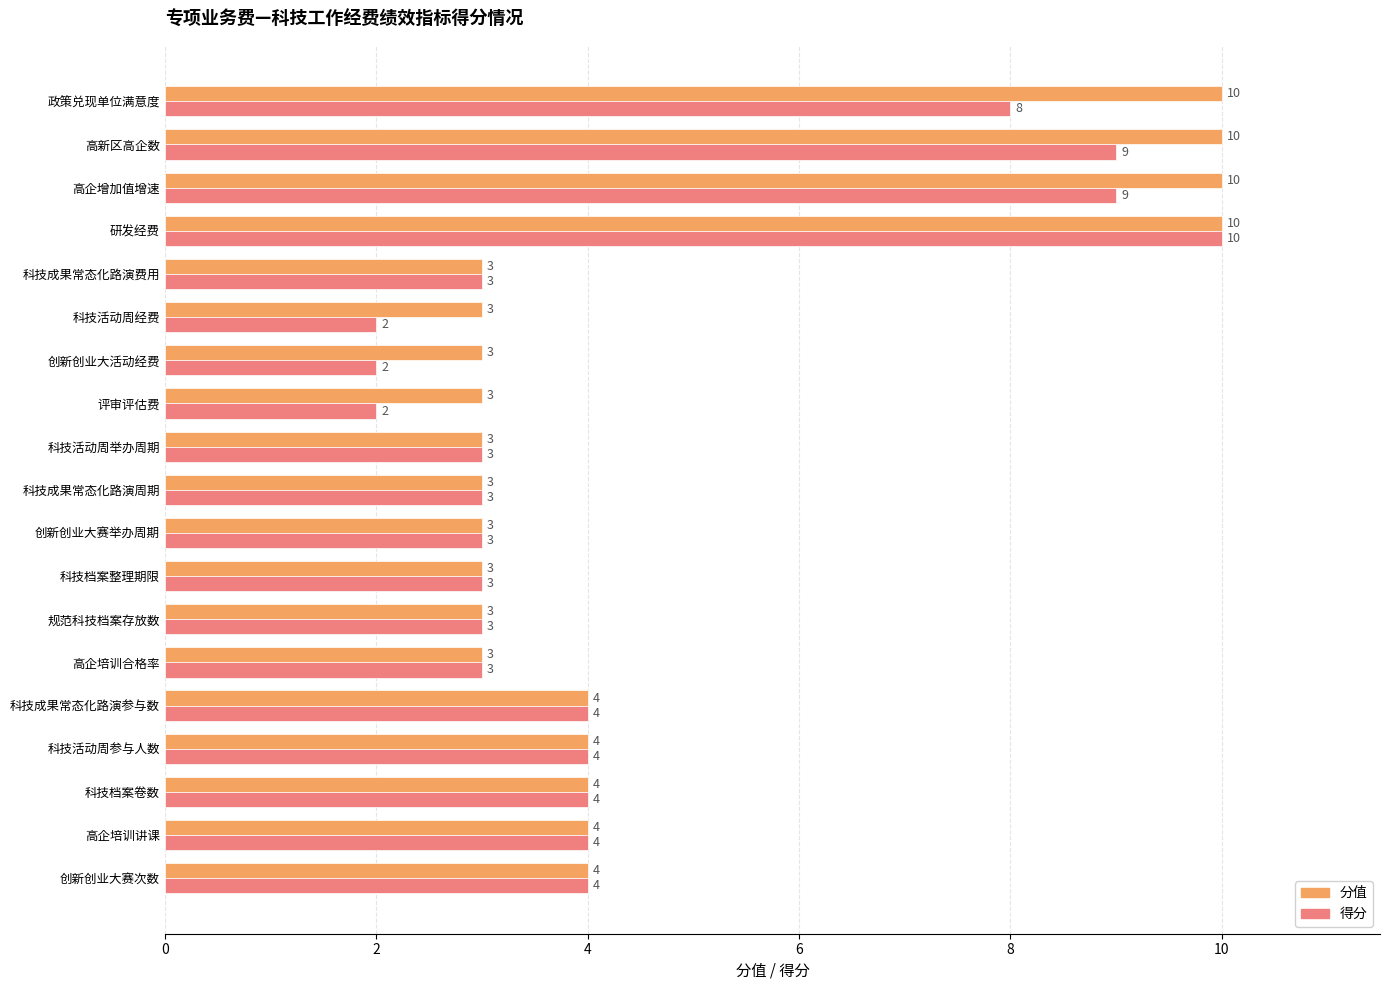

Is the value of 得分 at 高企增加值增速 greater than the value of 分值 at 评审评估费?

Yes